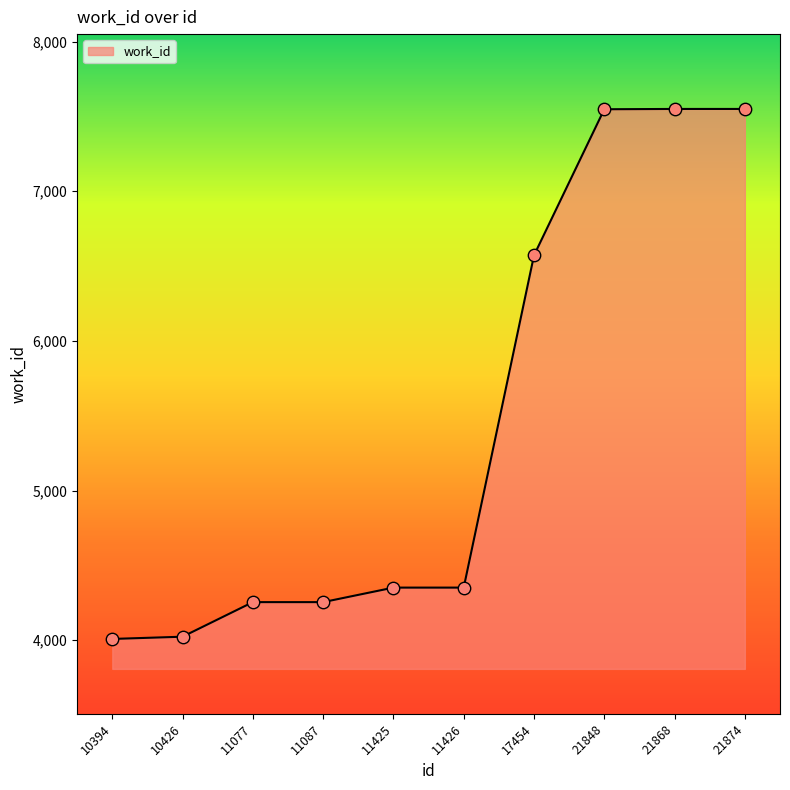

What is the change in value from 10394 to 21868?

+3541